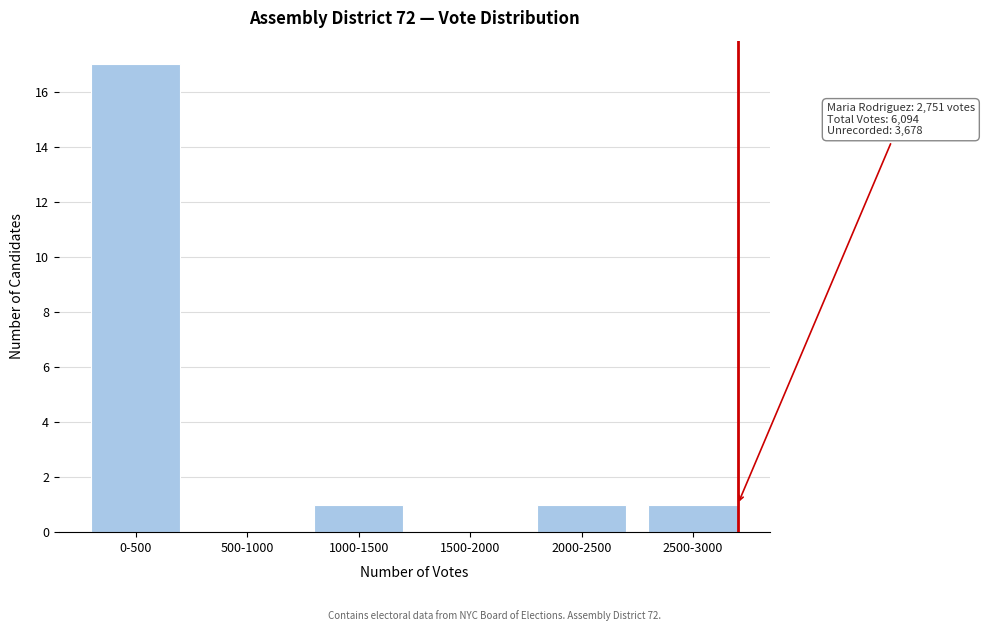

Reading right to left, list all the values displayed in this chart.

2500-3000=1	2000-2500=1	1500-2000=0	1000-1500=1	500-1000=0	0-500=17